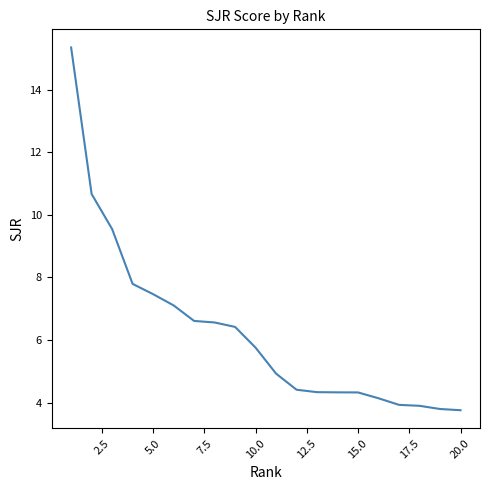

What is the difference between the maximum and minimum values?

11.6